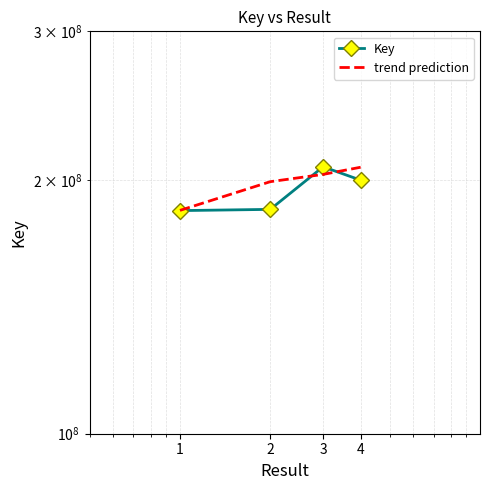

What is the greatest value displayed?

207265376